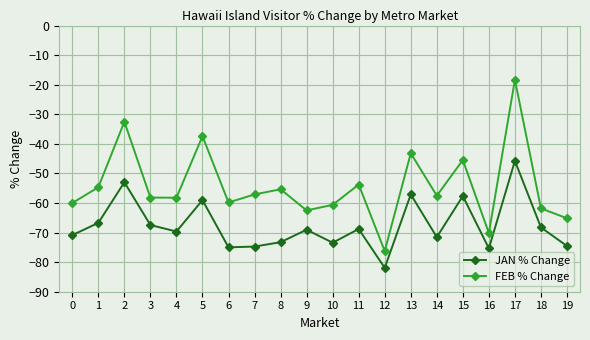

Which series changed the most between 2 and 10?

FEB % Change